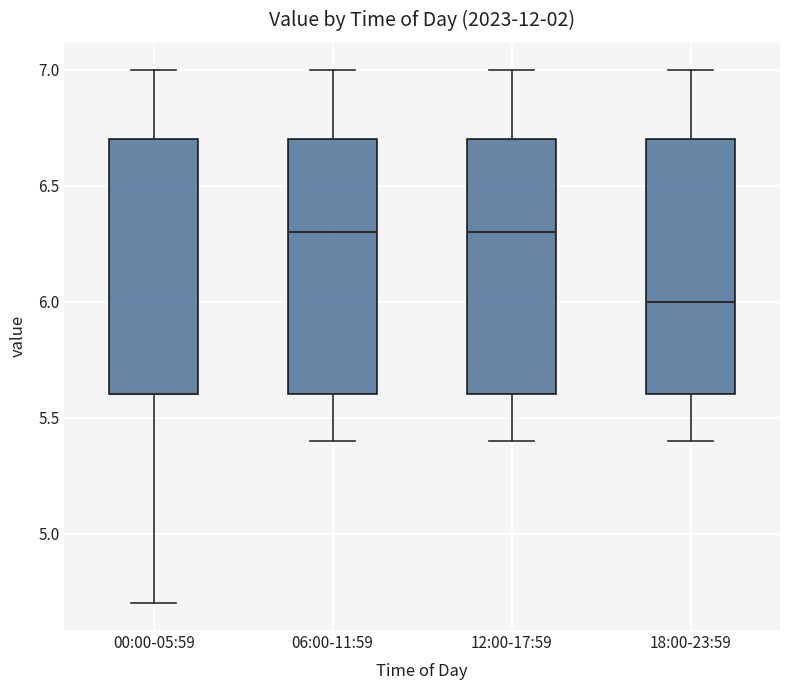

Reading left to right, read every box against the y-axis: the position of its median line, the range the box covers, and the ends of its whiskers. The values are not printed on the chart, so give them approximately, as read against the axis.

00:00-05:59: median 5.6 (drawn on the box's lower edge), box 5.6 to 6.7, whiskers 4.7 to 7.0
06:00-11:59: median 6.3, box 5.6 to 6.7, whiskers 5.4 to 7.0
12:00-17:59: median 6.3, box 5.6 to 6.7, whiskers 5.4 to 7.0
18:00-23:59: median 6.0, box 5.6 to 6.7, whiskers 5.4 to 7.0